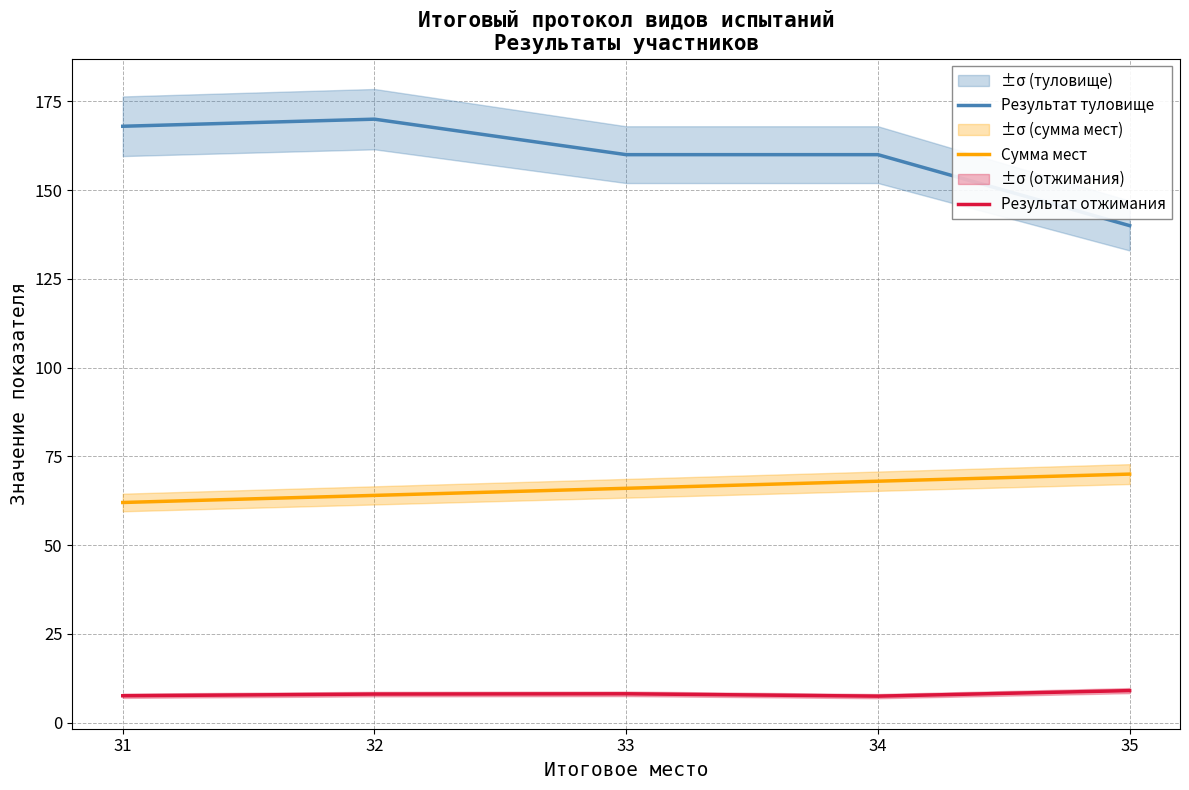

What is the value of the Результат туловище point at the 2nd from the left?

170.0